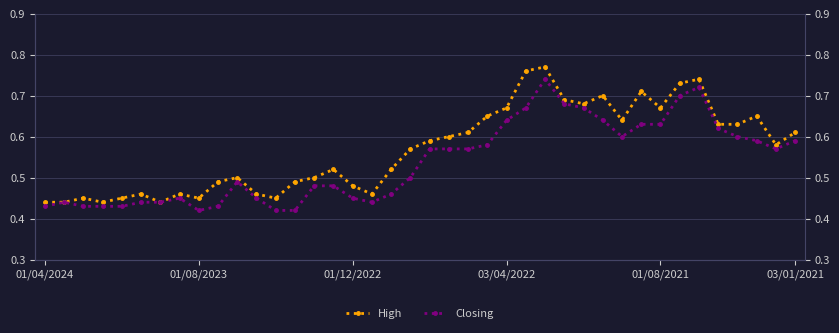

List the series in order of their overall mean, lowest first.

Closing, High